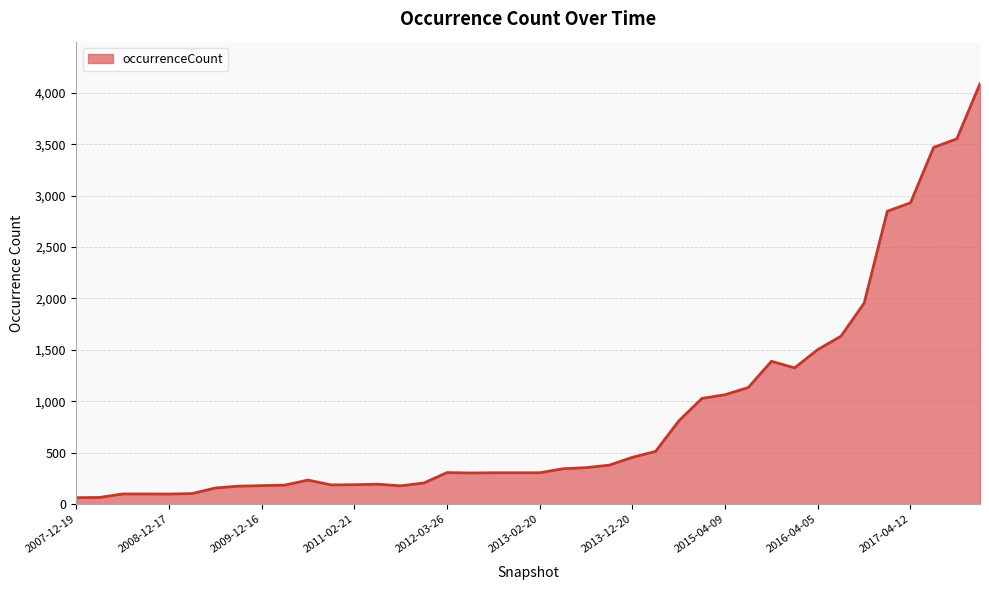

What is the maximum value shown in the chart?

4088